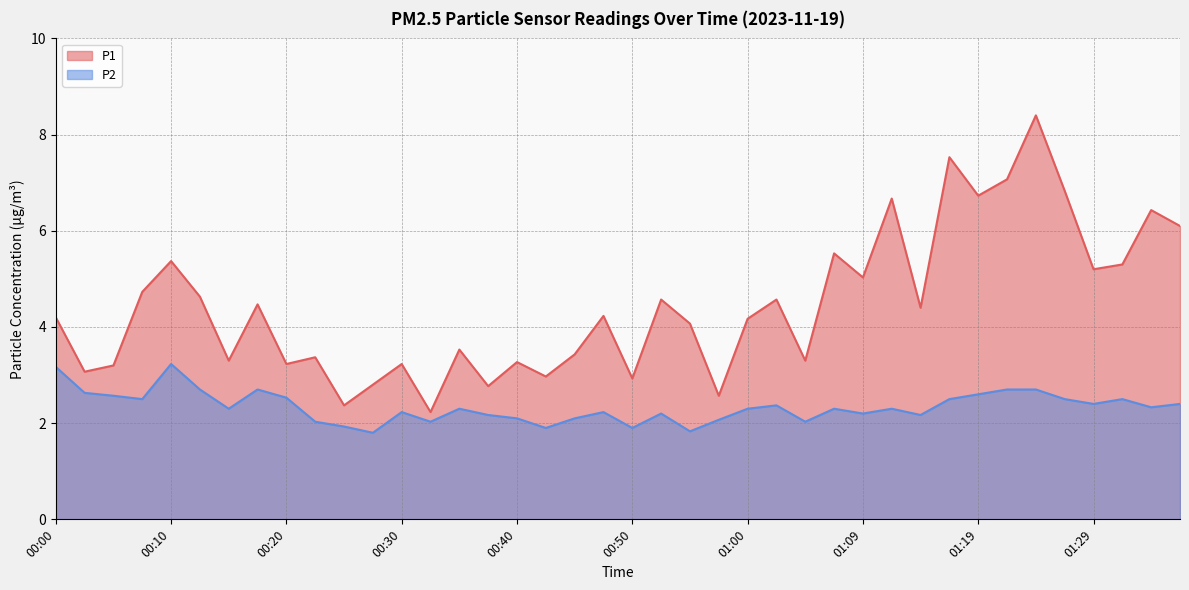

Is the value of P1 at 00:57 greater than the value of P2 at 00:07?

Yes